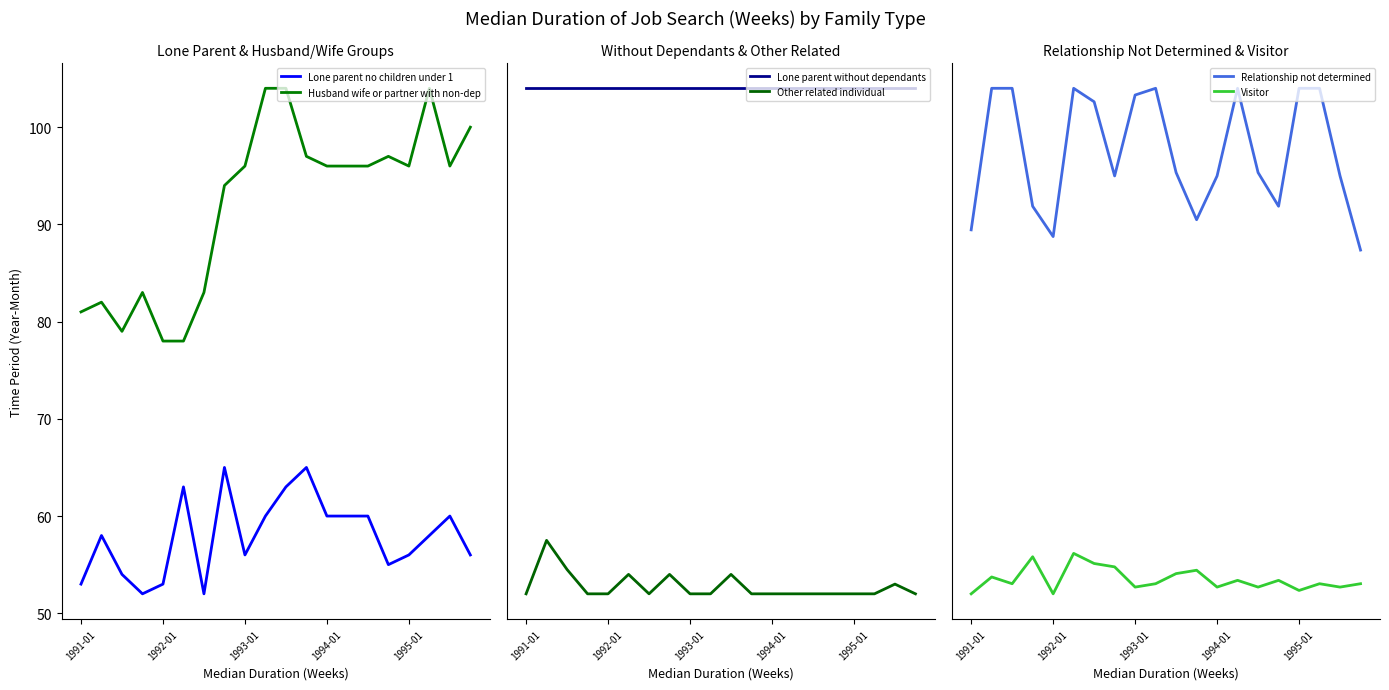

True or false: Husband wife or partner with non-dep has a value of 83 at 6.

True